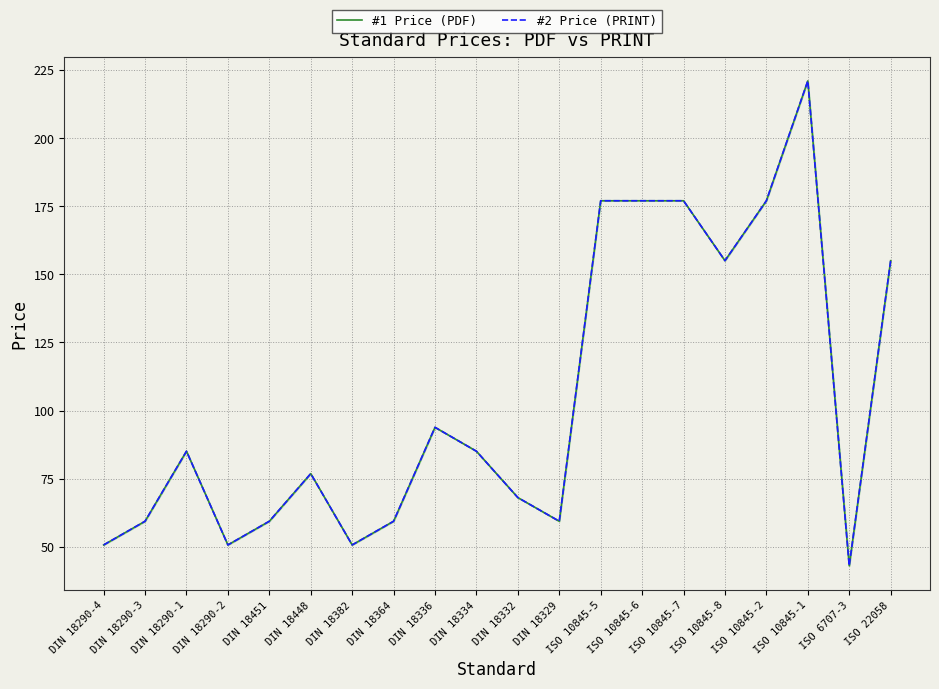

List the labels in order of #2 Price (PRINT) value, smallest first.

ISO 6707-3, DIN 18290-4, DIN 18290-2, DIN 18382, DIN 18290-3, DIN 18451, DIN 18364, DIN 18329, DIN 18332, DIN 18448, DIN 18290-1, DIN 18334, DIN 18336, ISO 10845-8, ISO 22058, ISO 10845-5, ISO 10845-6, ISO 10845-7, ISO 10845-2, ISO 10845-1